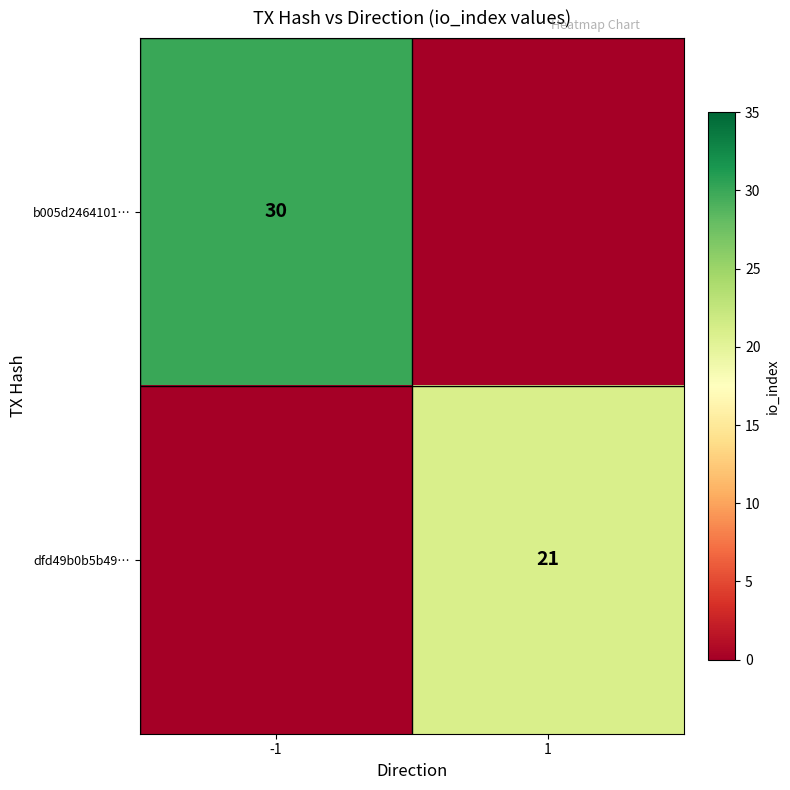

Is the value of dfd49b0b5b49… at 1 greater than the value of b005d2464101… at -1?

No